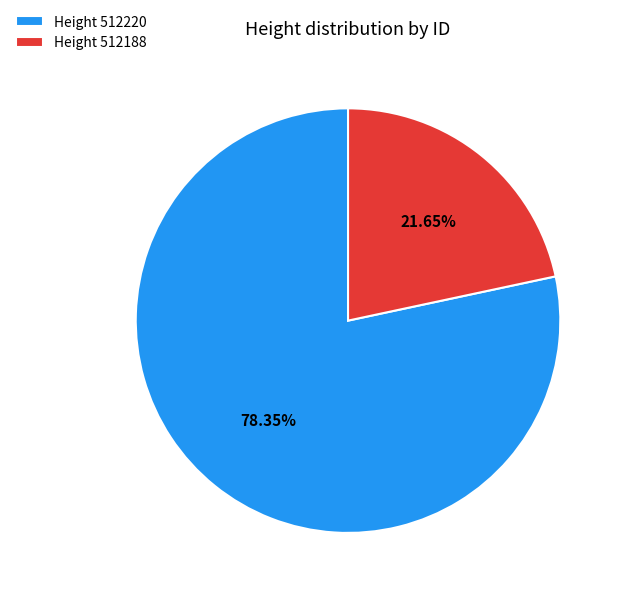

Count the number of slices in the pie.

2